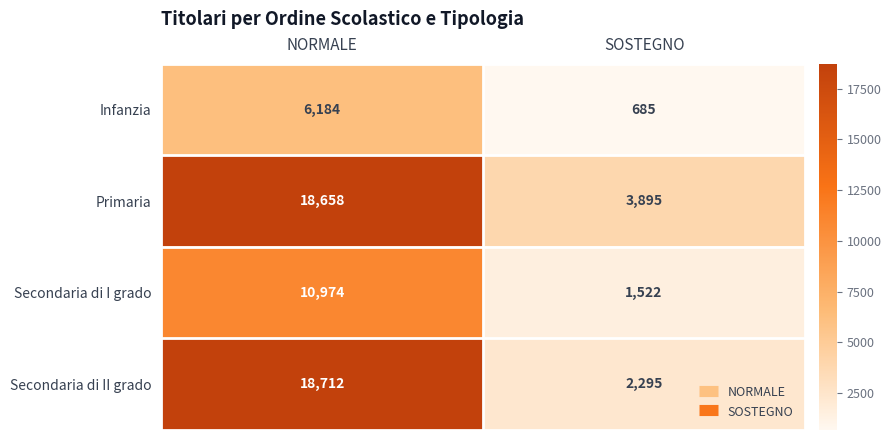

How many distinct data groups are displayed?

4